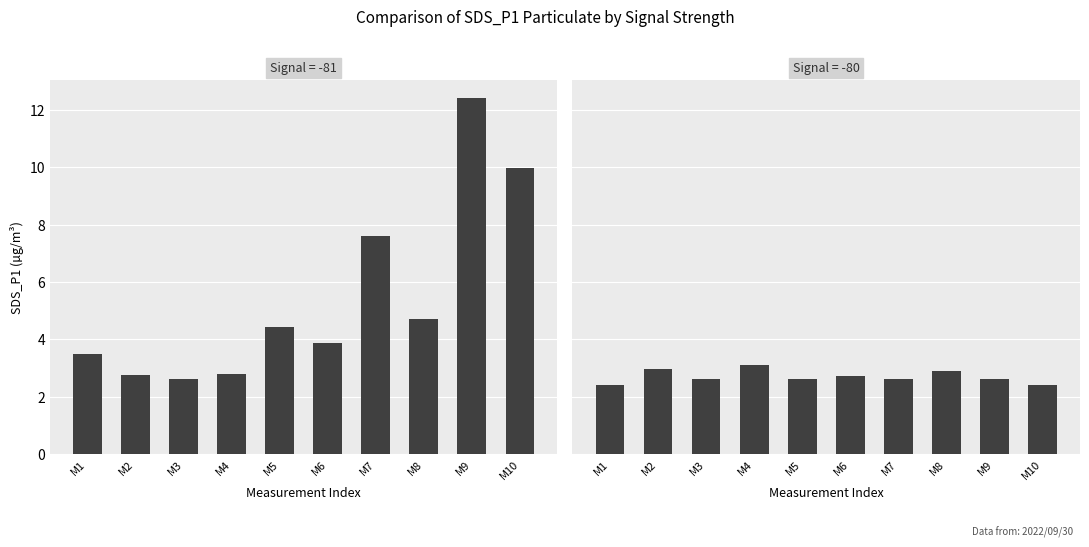

At which category does the chart reach its minimum across all series?

M1